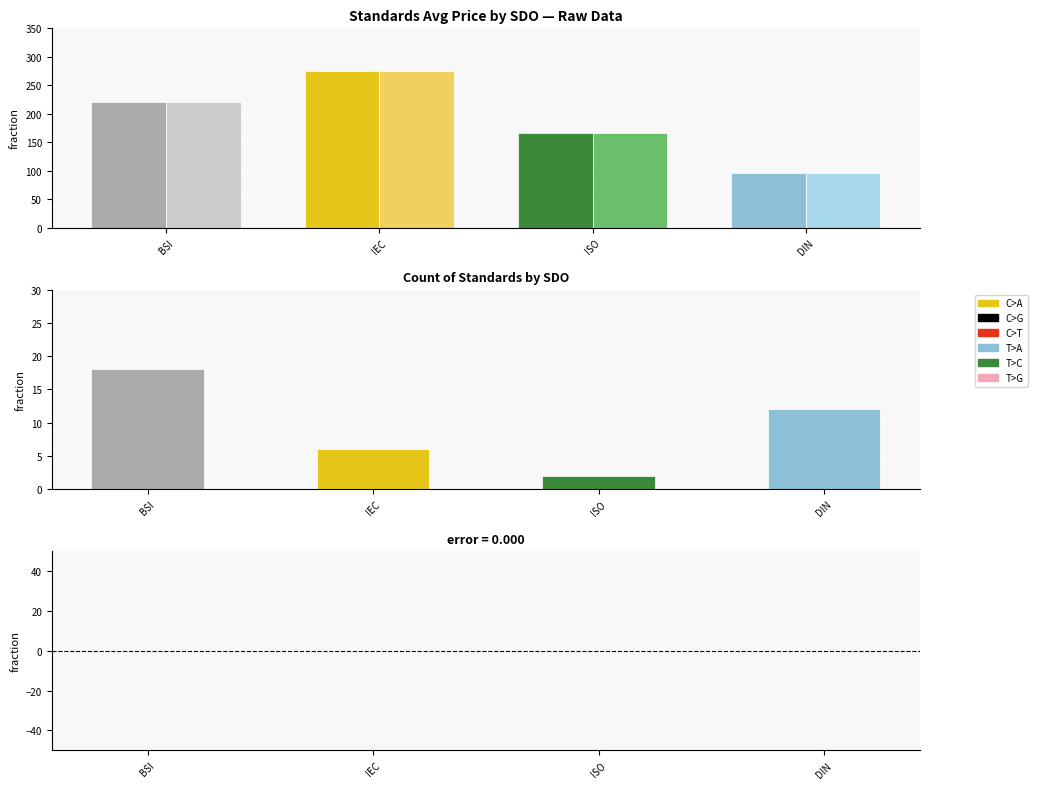

How many data points in Avg Price (PRINT) are less than 220?

2